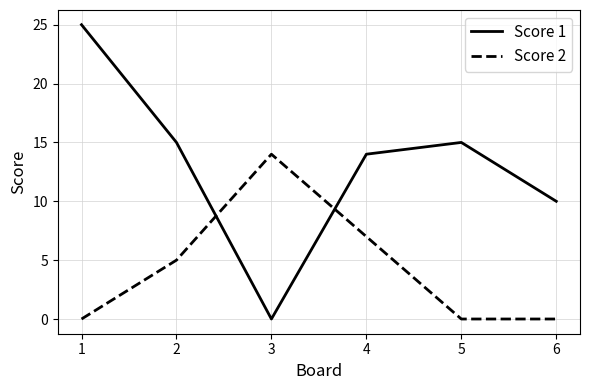

What is the highest value of the Score 2 series?

14